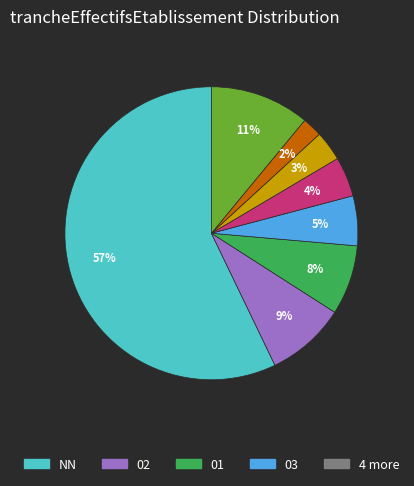

To the nearest percent, what is the average slice percentage?

12%